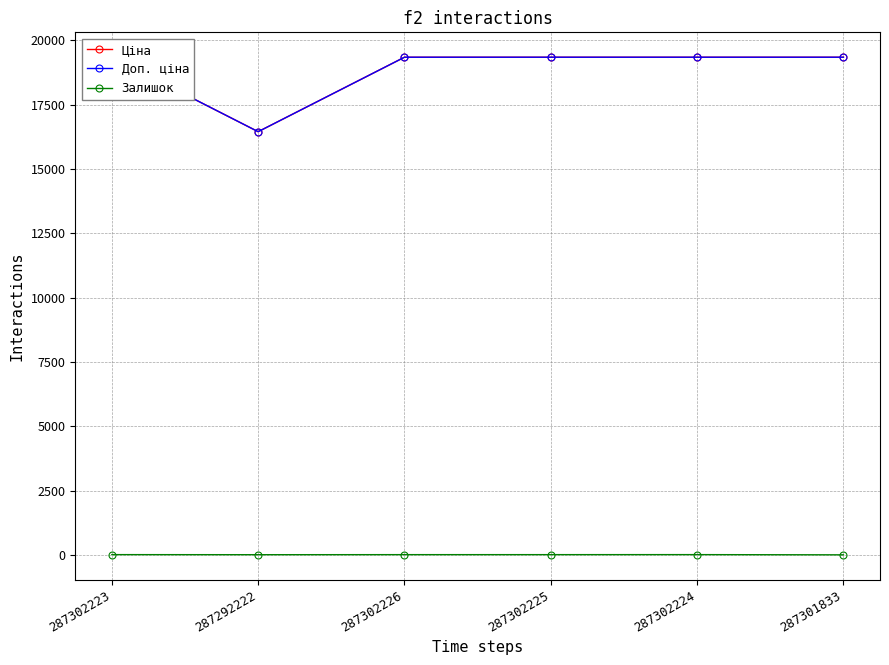

Which series has the largest total across all categories?

Ціна